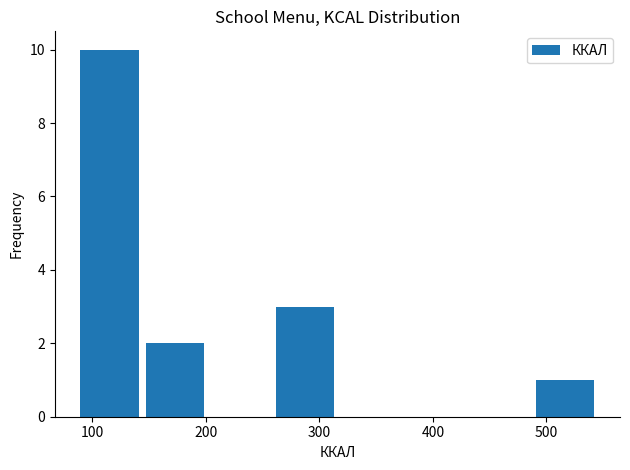

Reading left to right, list every bar in this chart as the range it spans on the x-axis followed by its height. Neither the bar edges nor the heights are printed on the chart, so give them approximately, as read against the axes.

90 to 140: 10
140 to 200: 2
200 to 260: 0
260 to 320: 3
320 to 370: 0
370 to 430: 0
430 to 490: 0
490 to 550: 1